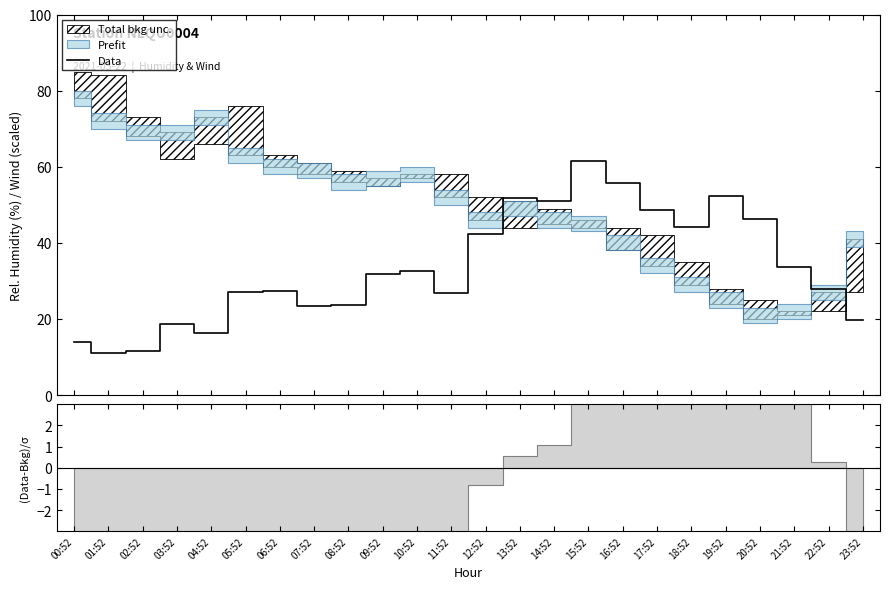

List the labels in order of value, smallest first.

01:52, 02:52, 00:52, 04:52, 03:52, 23:52, 07:52, 08:52, 11:52, 05:52, 06:52, 22:52, 09:52, 10:52, 21:52, 12:52, 18:52, 20:52, 17:52, 14:52, 13:52, 19:52, 16:52, 15:52